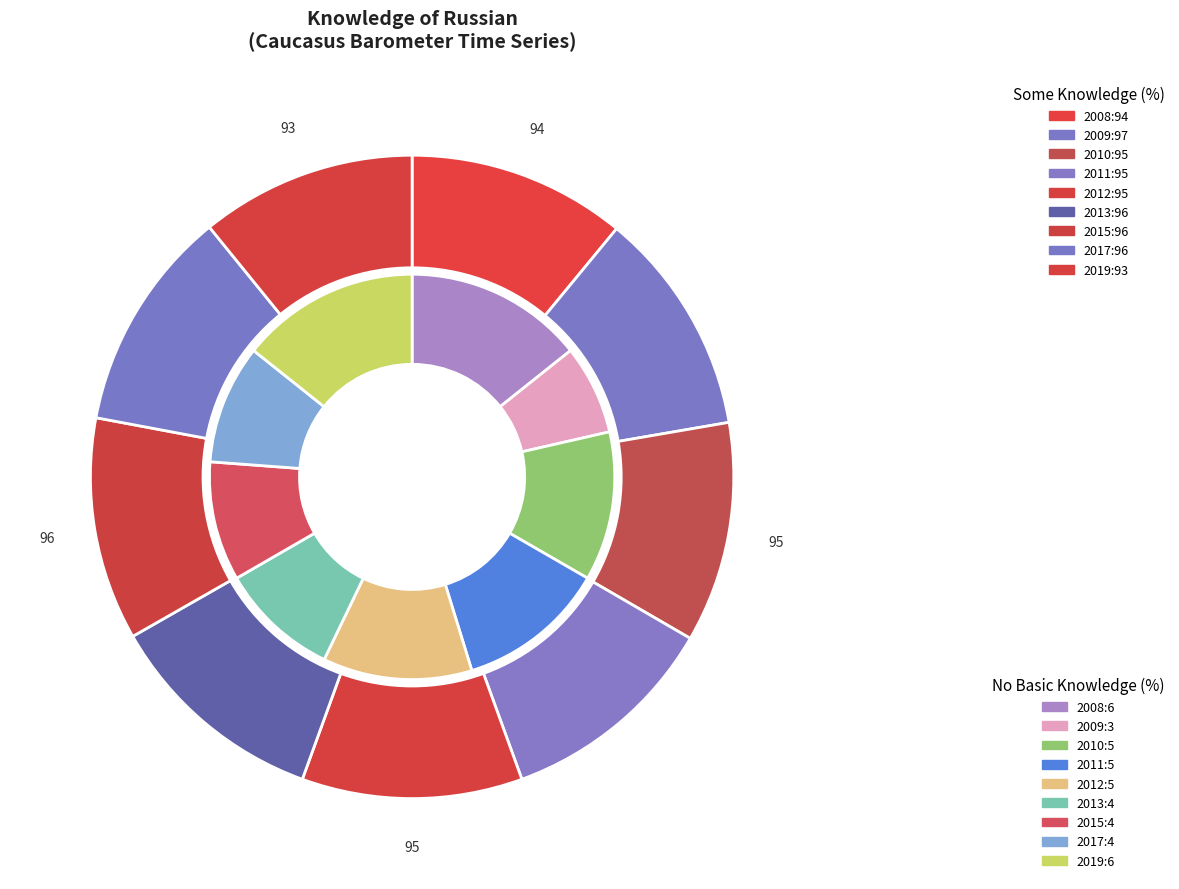

To the nearest percent, what is the combined percentage of 2010 and 2017?

21%